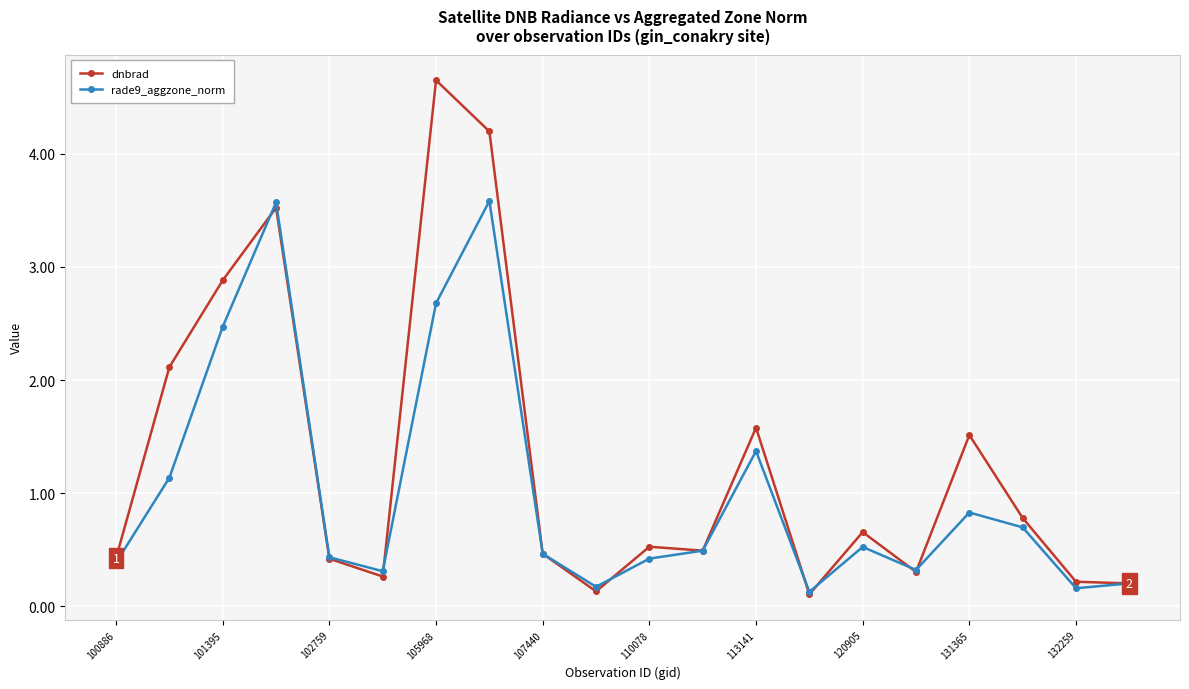

Which series has the widest spread of values?

dnbrad